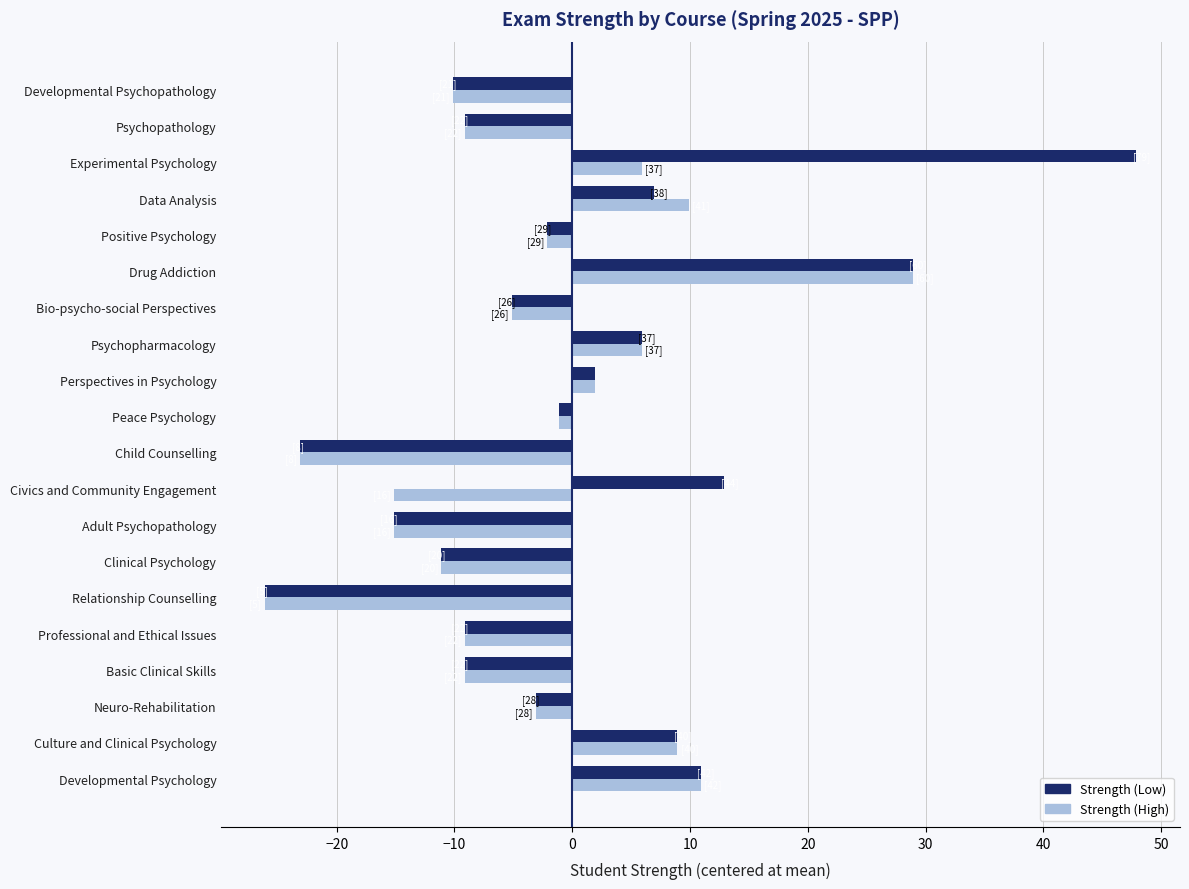

List the series in order of their peak value, lowest first.

Strength (High), Strength (Low)